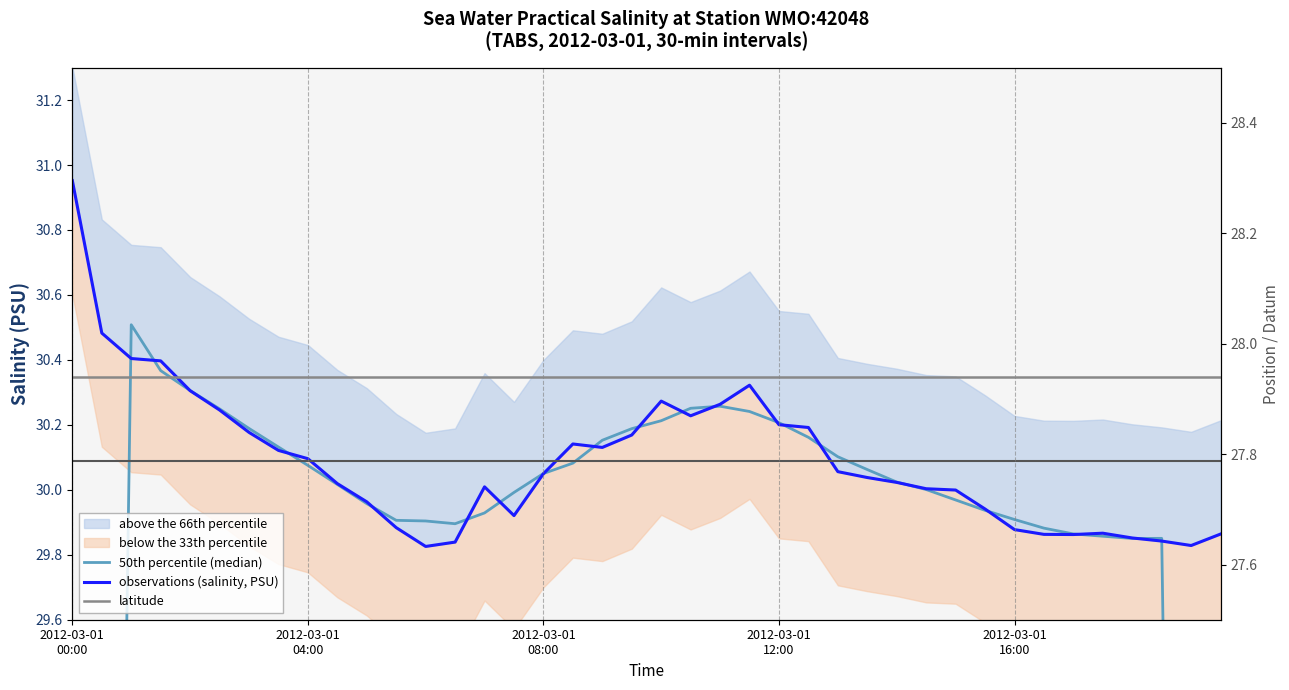

What position from the left is 20?

21